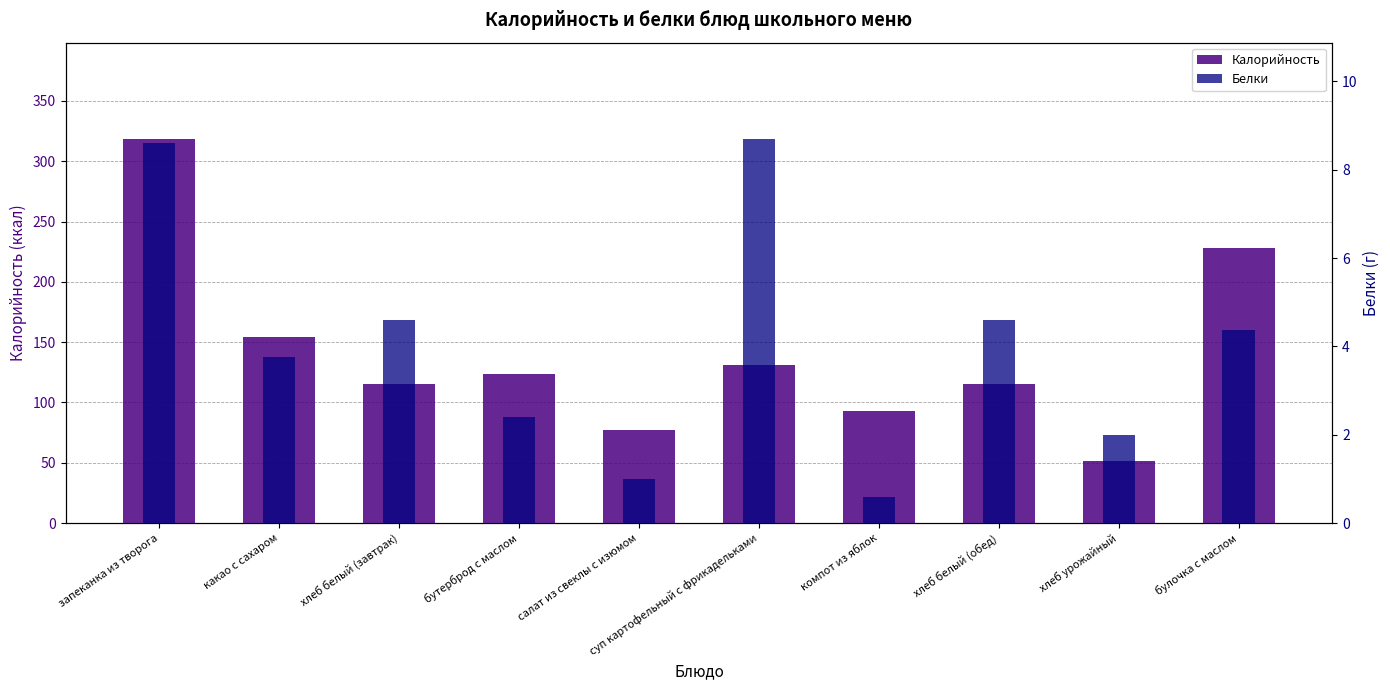

What are all the series names shown in the legend?

Калорийность, Белки